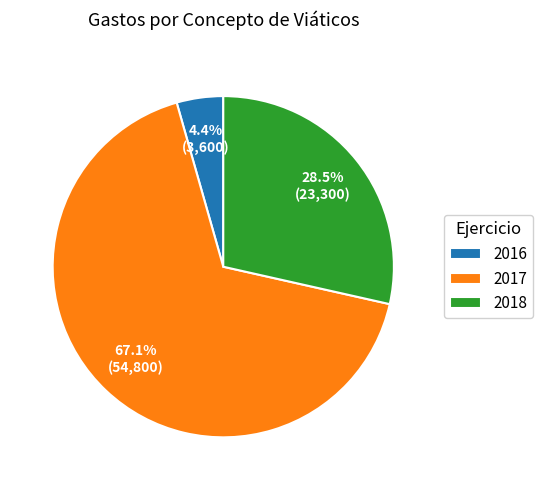

To the nearest percent, what is the difference between the largest and smallest slice percentages?

63%